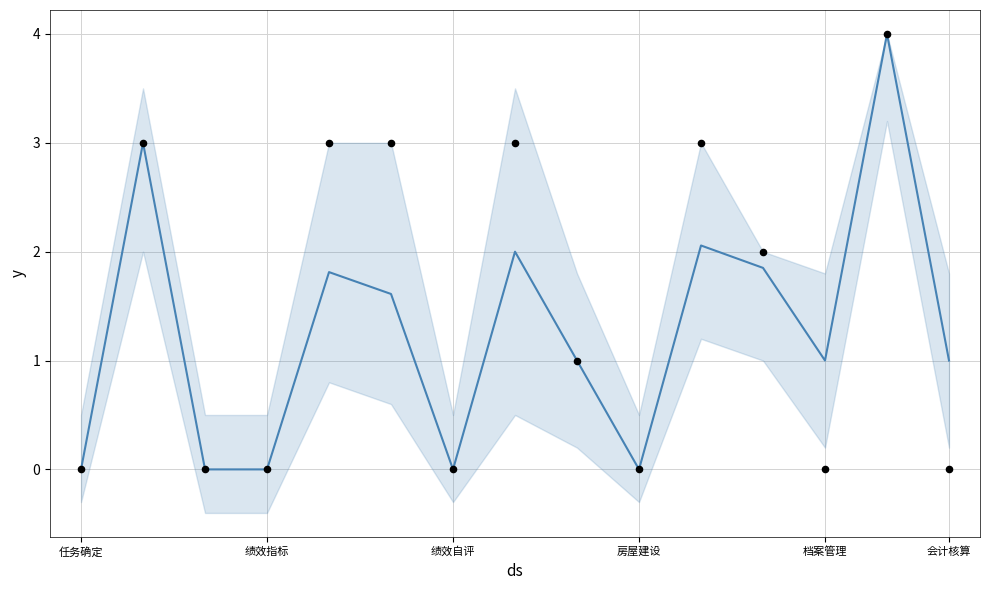

Which series has the largest Y range (max minus min)?

市级得分